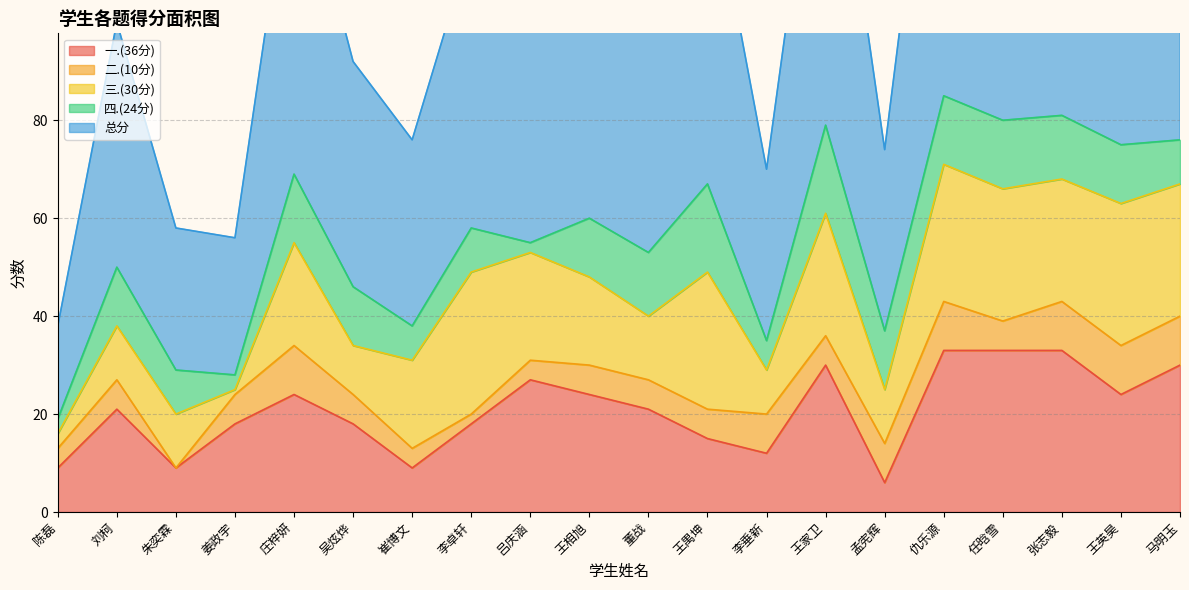

How many interior local valleys does the 三.(30分) series have?

6